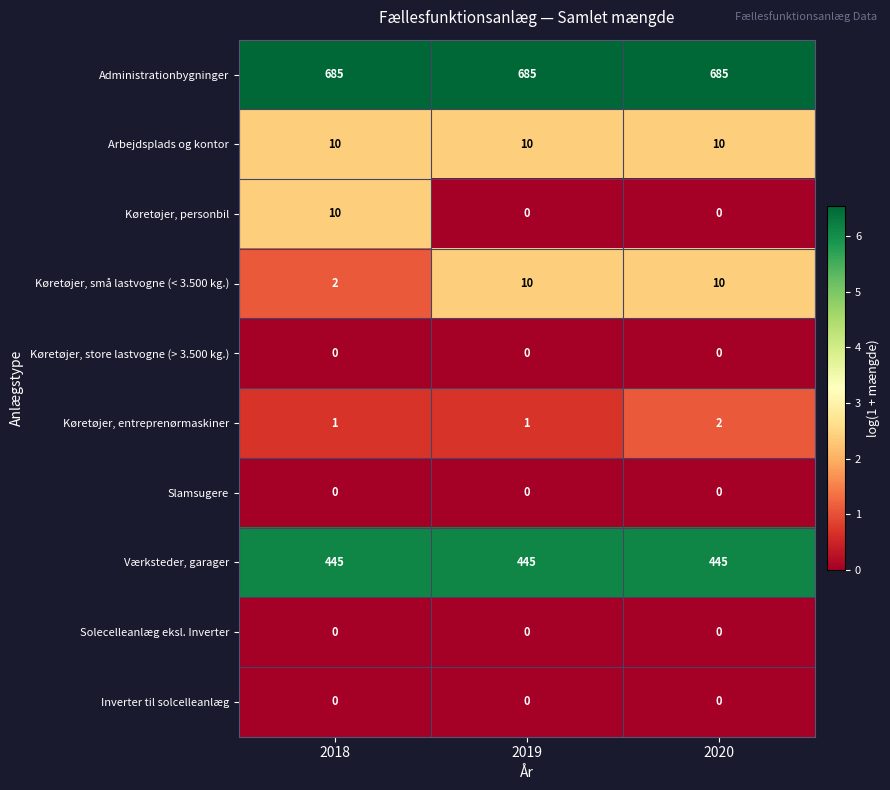

What is the sum of the Køretøjer, personbil values at 2019 and 2018?

10